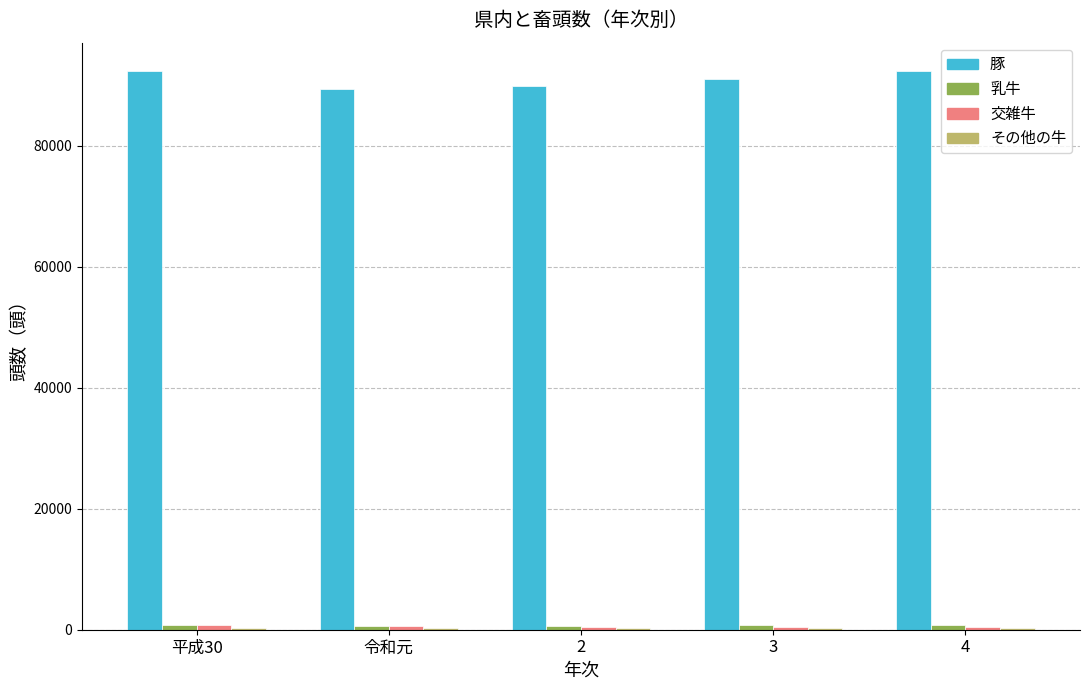

What is the minimum value shown in the chart?

296